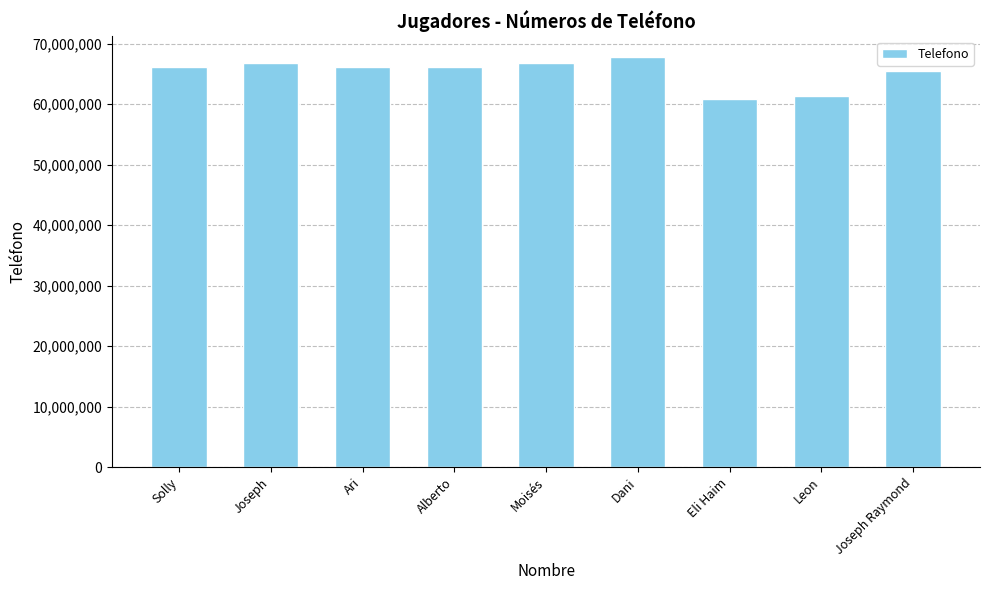

What is the smallest value displayed?

60908391